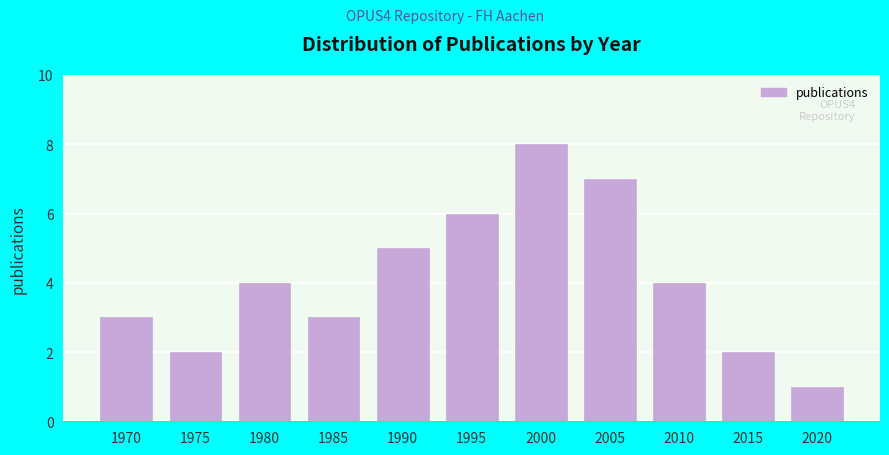

Reading left to right, what are all the values shown in this chart?

3	2	4	3	5	6	8	7	4	2	1